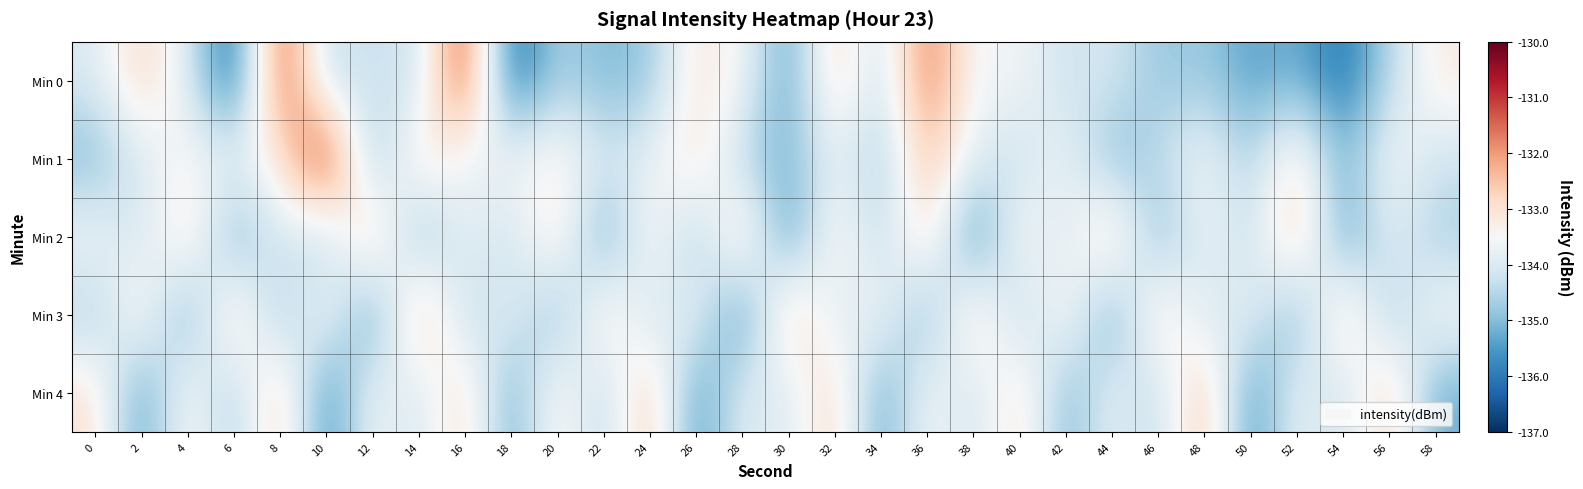

Between 26 and 48, which series saw the biggest shift?

Min 4